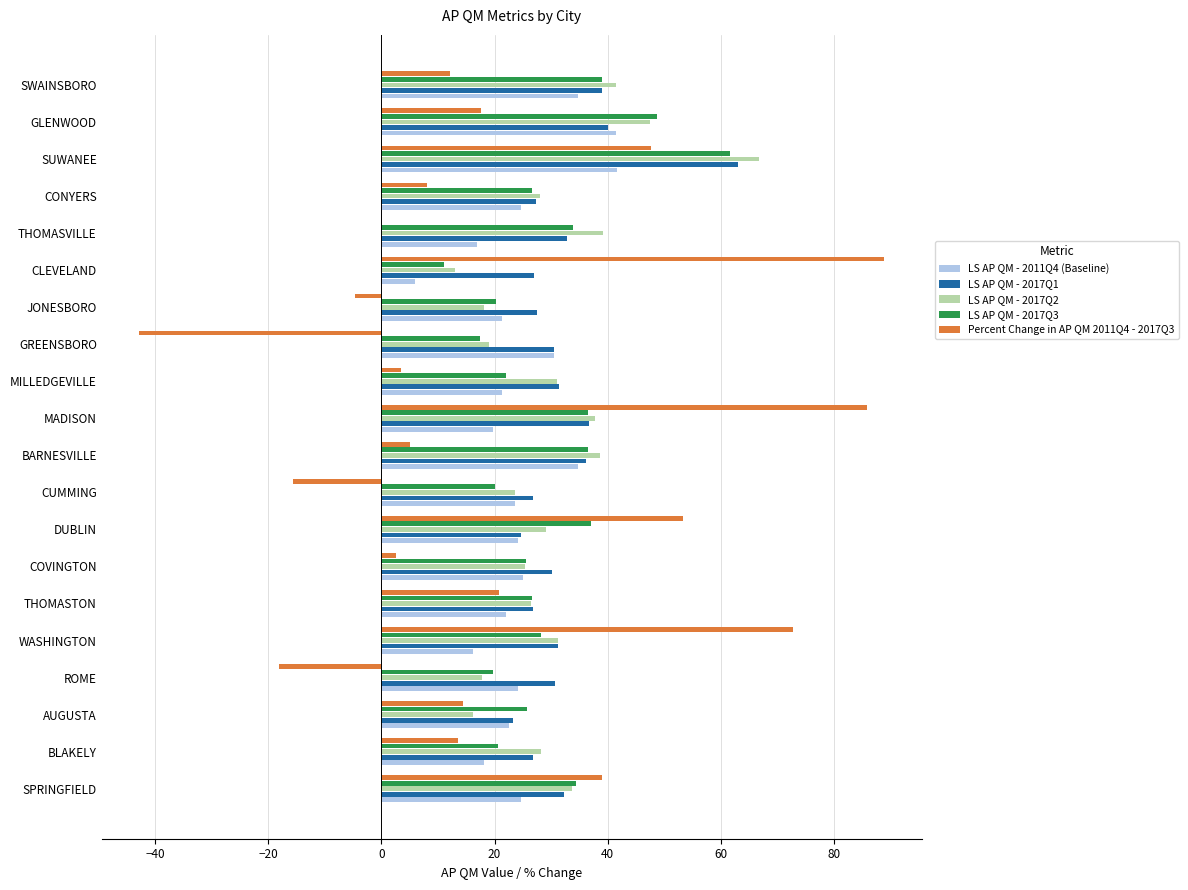

What is the total value across all series at SWAINSBORO?

166.5